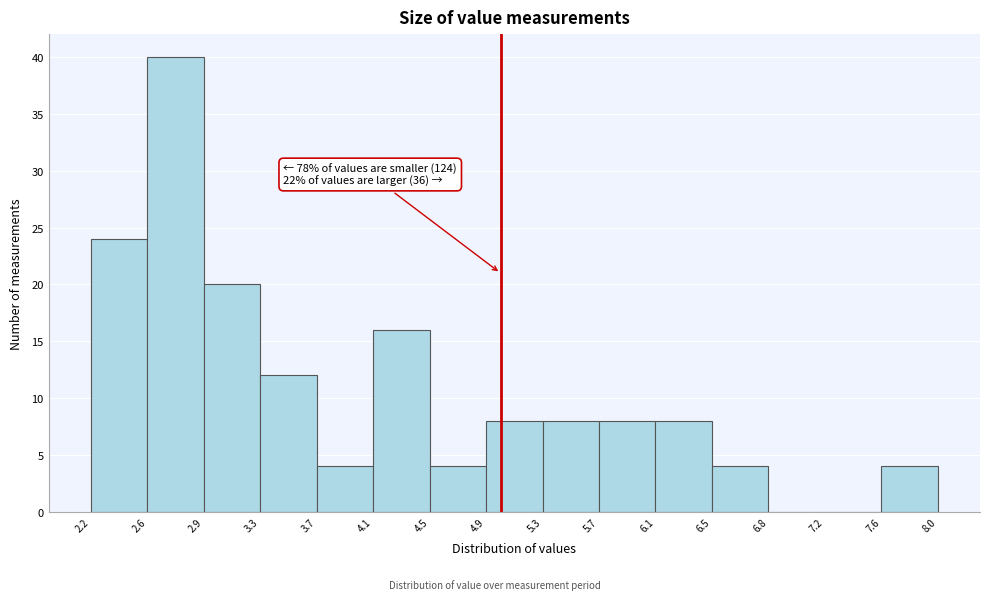

Which range on the x-axis has the tallest bar?

2.6 to 2.9